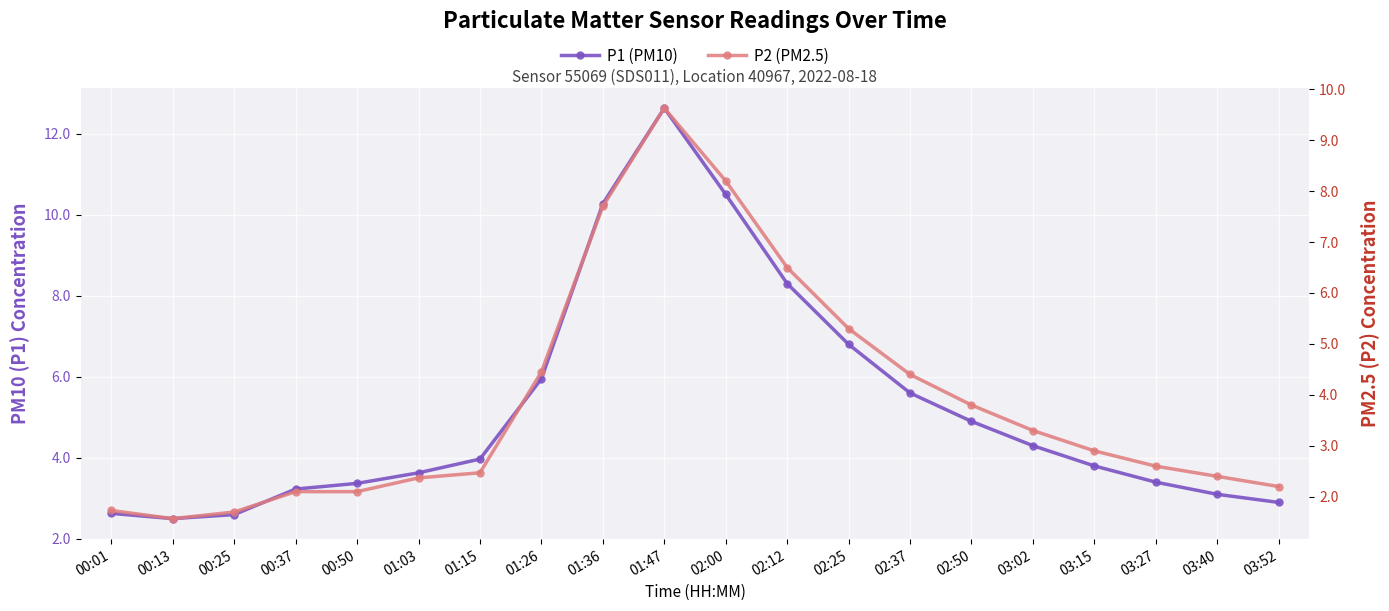

What is the sum of all P1 (PM10) values?

104.4